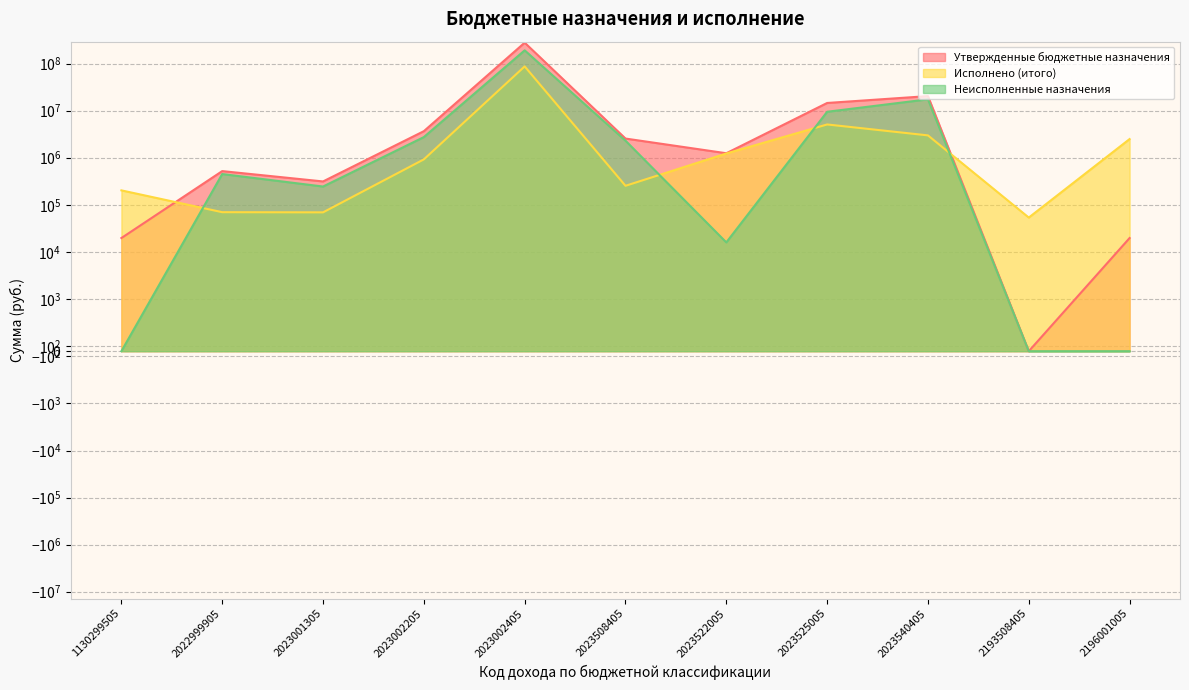

How many data points in Неисполненные назначения are less than 450420?

5